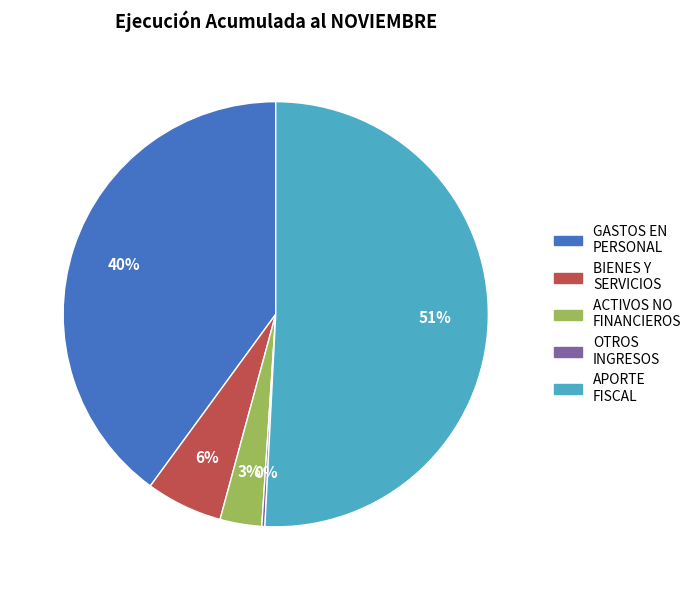

To the nearest percent, what is the average slice percentage?

20%